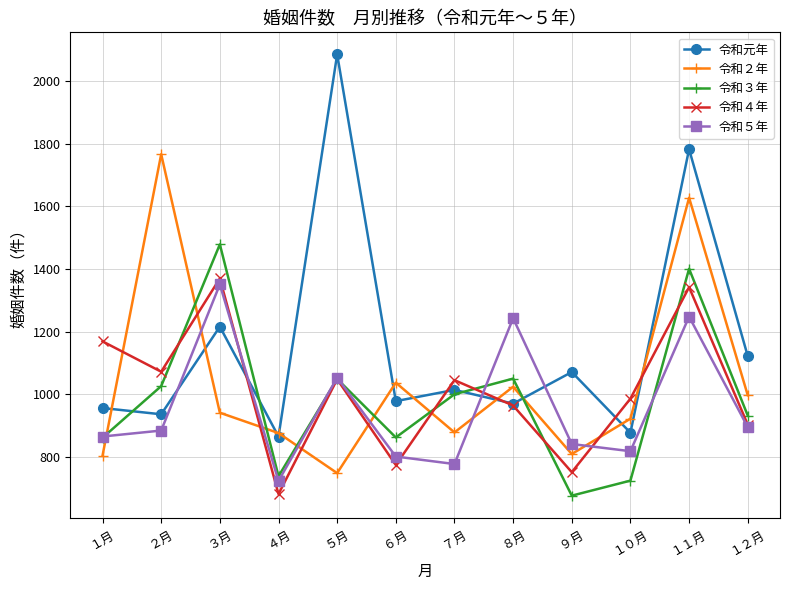

What is the maximum value shown in the chart?

2086